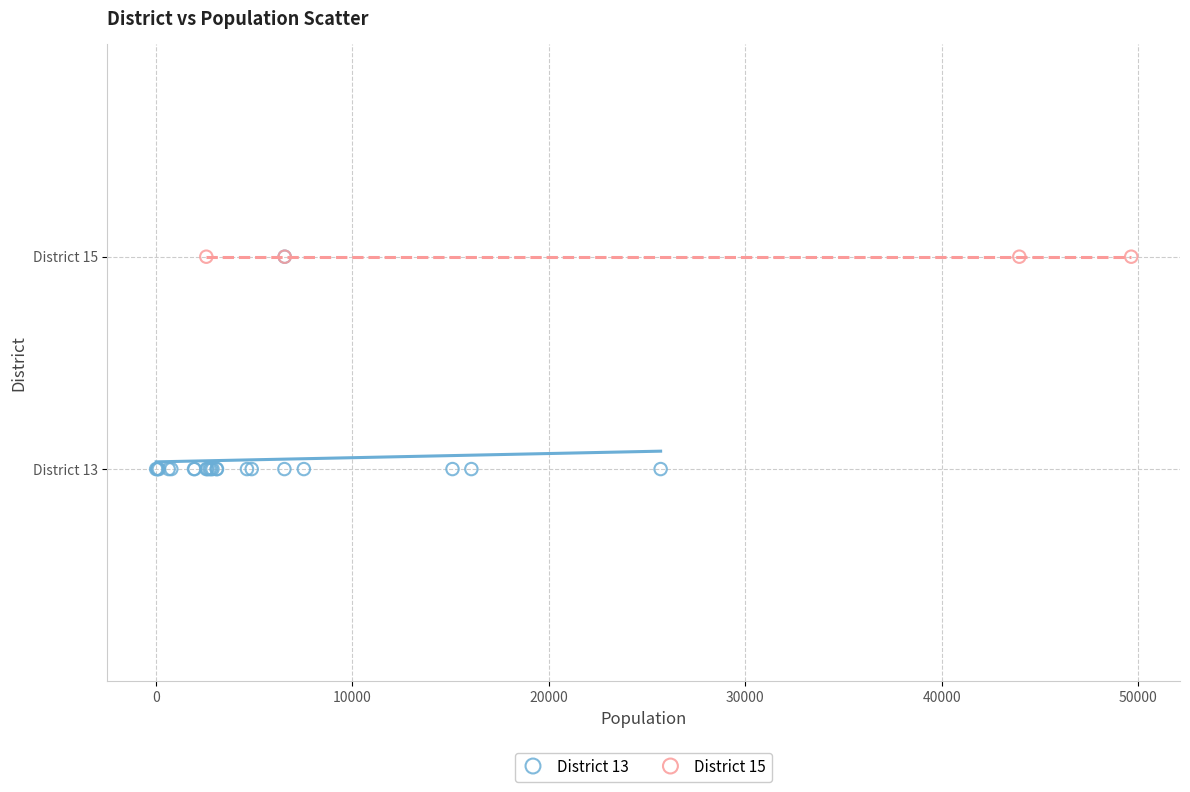

What are all the series names shown in the legend?

District 13, District 15